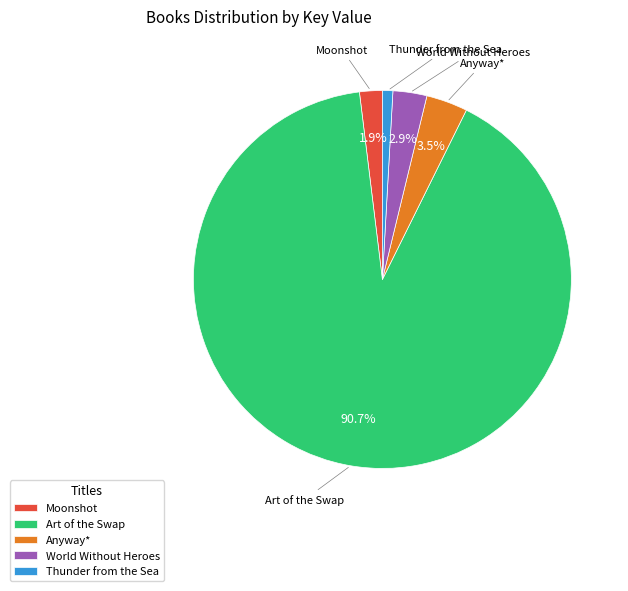

To the nearest percent, what is the combined percentage of Anyway* and Art of the Swap?

94%